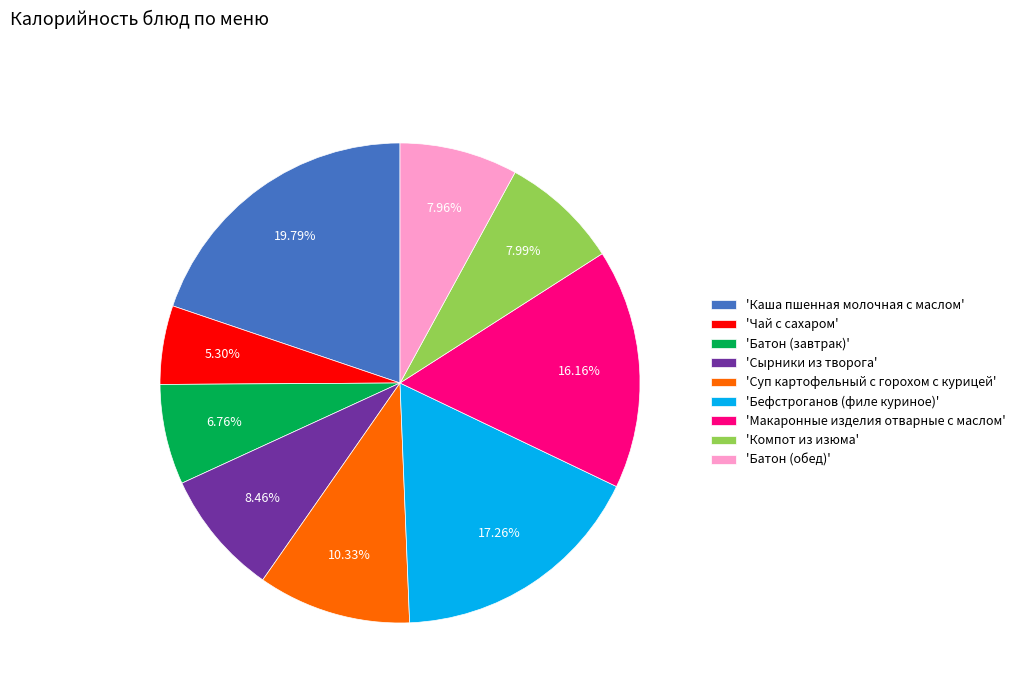

Is there any slice that represents more than half of the pie?

No